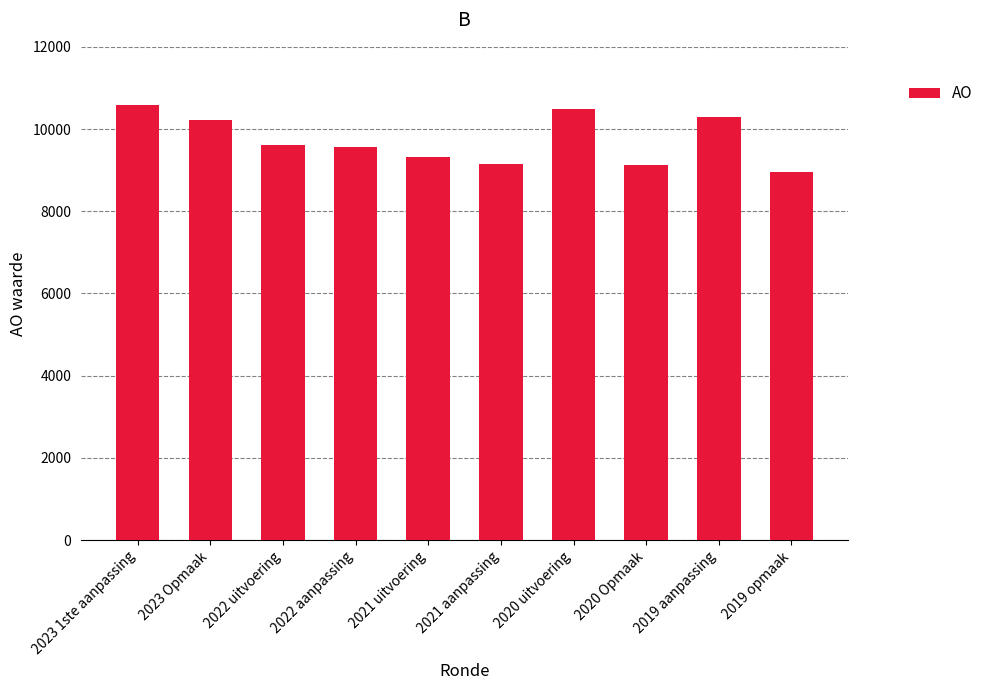

The chart shows a value of 9329 at 2021 uitvoering. True or false?

True